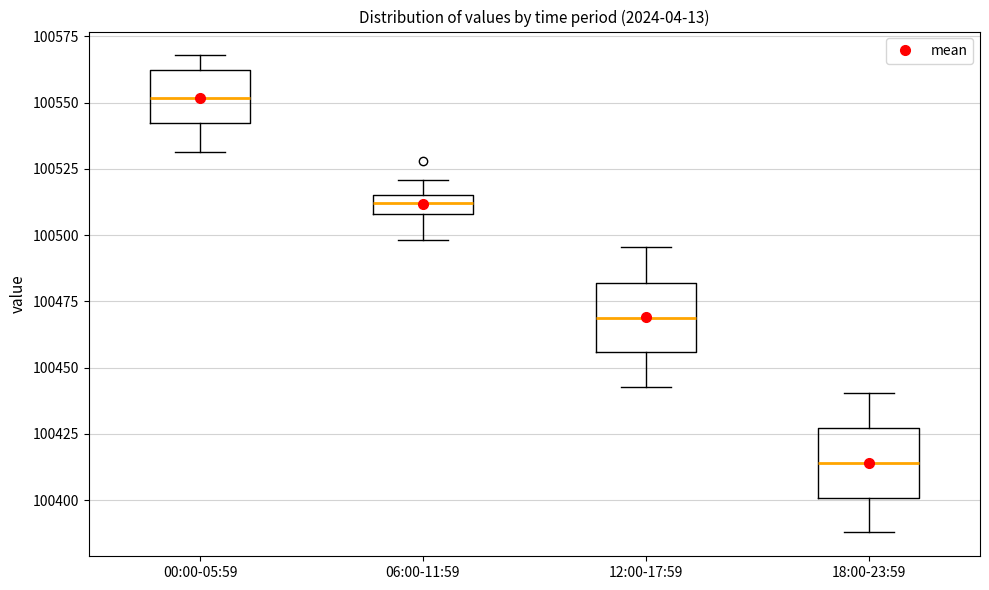

Where does the lower whisker of the box for 06:00-11:59 end on the y-axis? The values are not printed on the chart, so give them approximately, as read against the axis.

100500